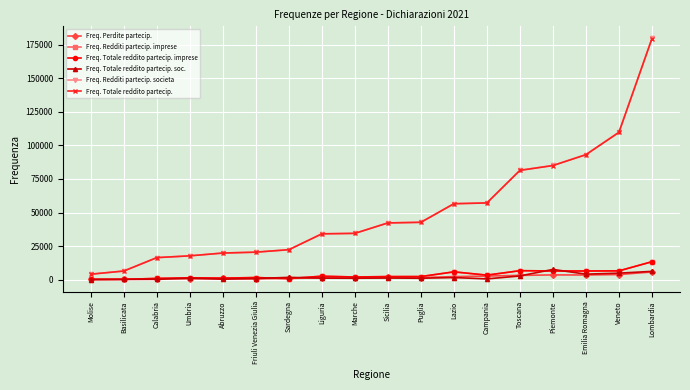

What is the greatest value displayed?

179664